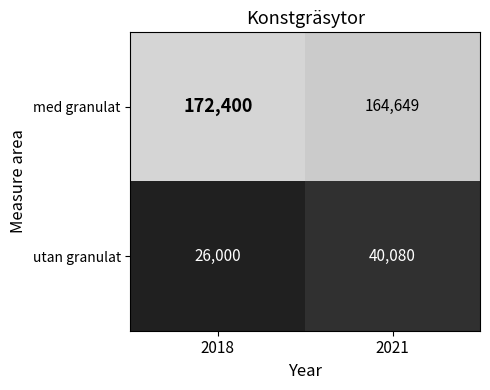

What is the sum of all utan granulat values?

66080